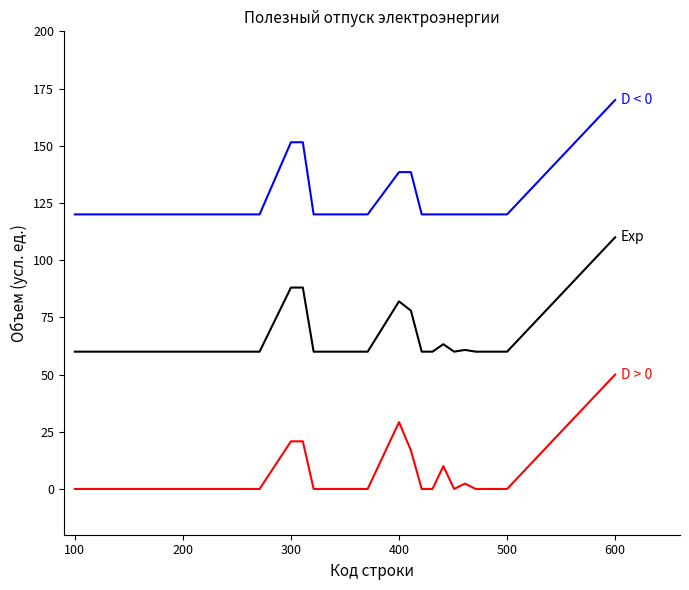

What is the maximum value shown in the chart?

170.0